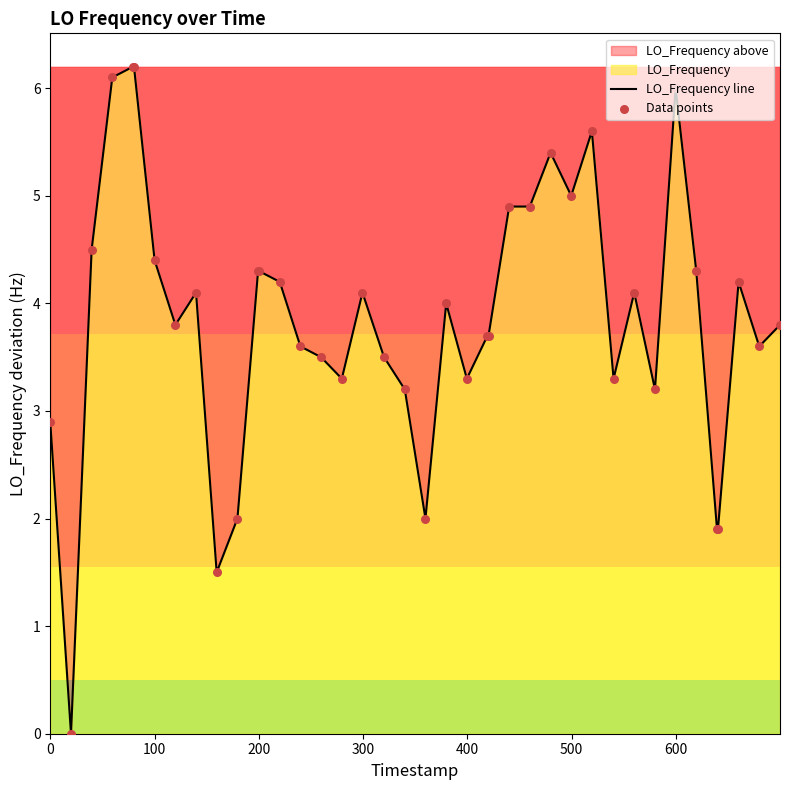

Which series reaches the maximum Y coordinate?

LO_Frequency line